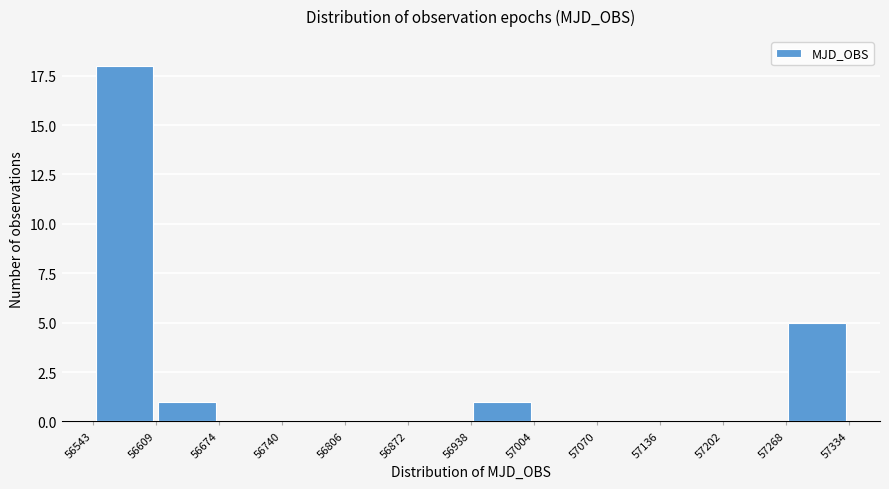

What is the height of the bar covering 57268 to 57334 on the x-axis? The values are not printed on the chart, so give them approximately, as read against the axis.

5